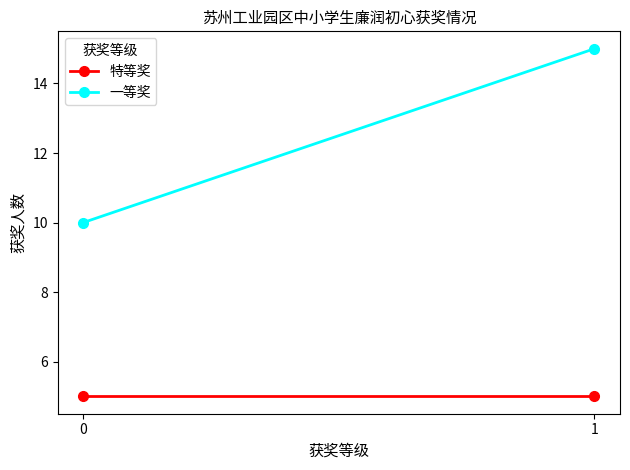

Reading left to right, transcribe all the data shown in this chart.

特等奖: 0=5	1=5
一等奖: 0=10	1=15